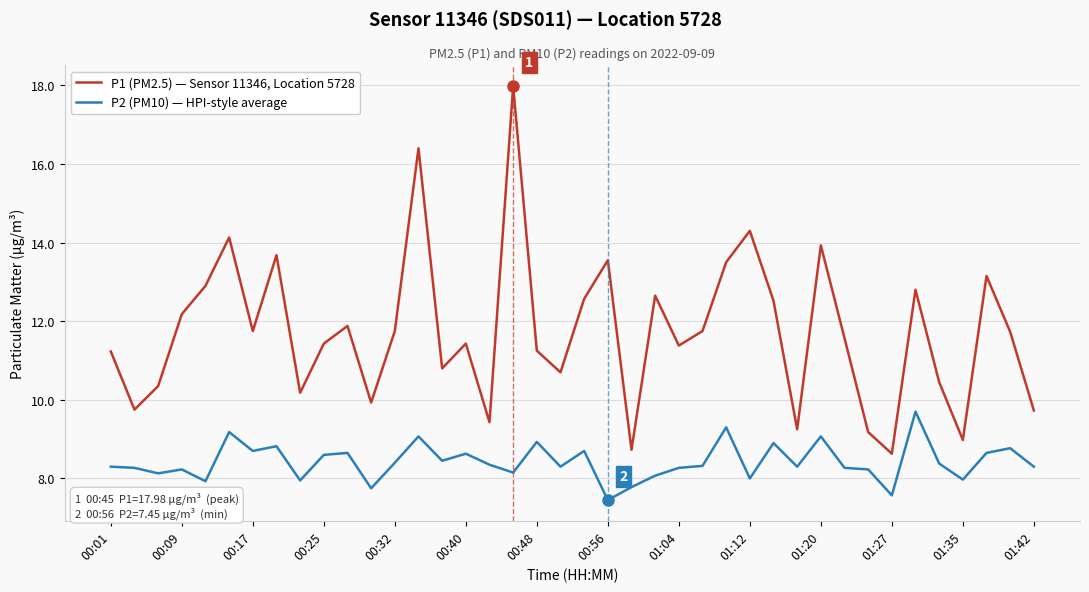

What is the minimum value for P1 (PM2.5) — Sensor 11346, Location 5728?

8.6